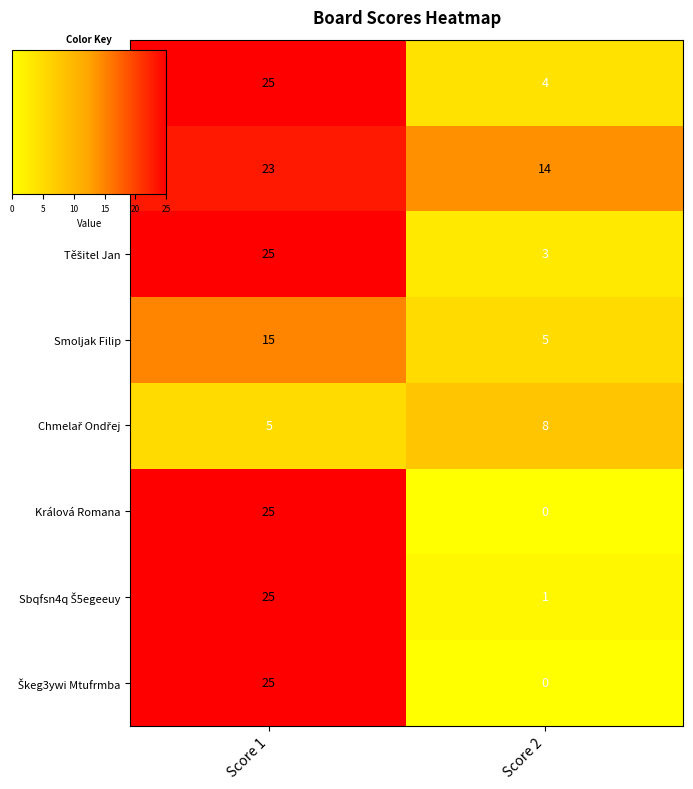

Is it true that Smoljak Filip equals 2 at Score 2?

False